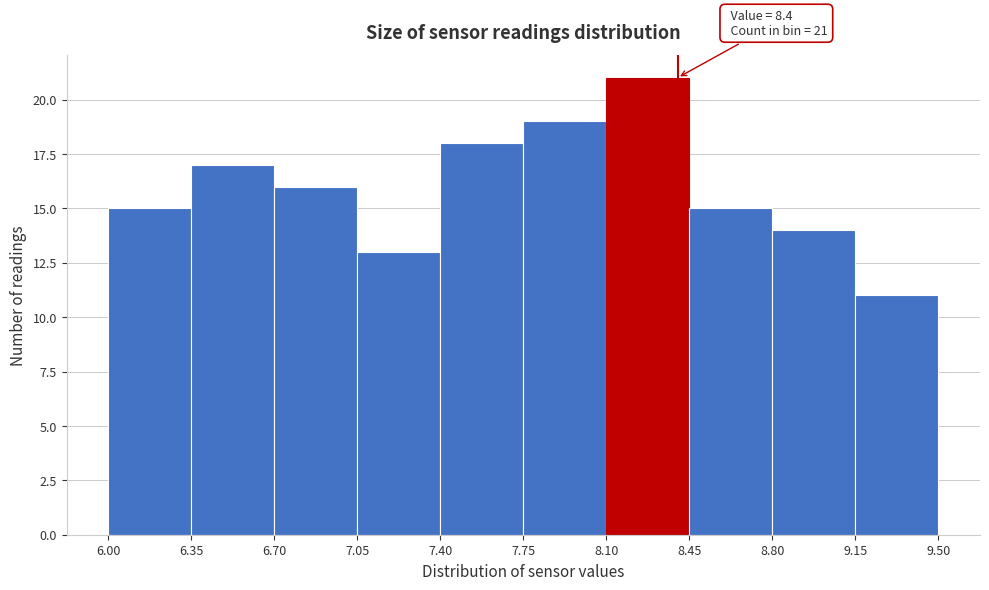

Over which range of the x-axis is the bar tallest?

8.10 to 8.45